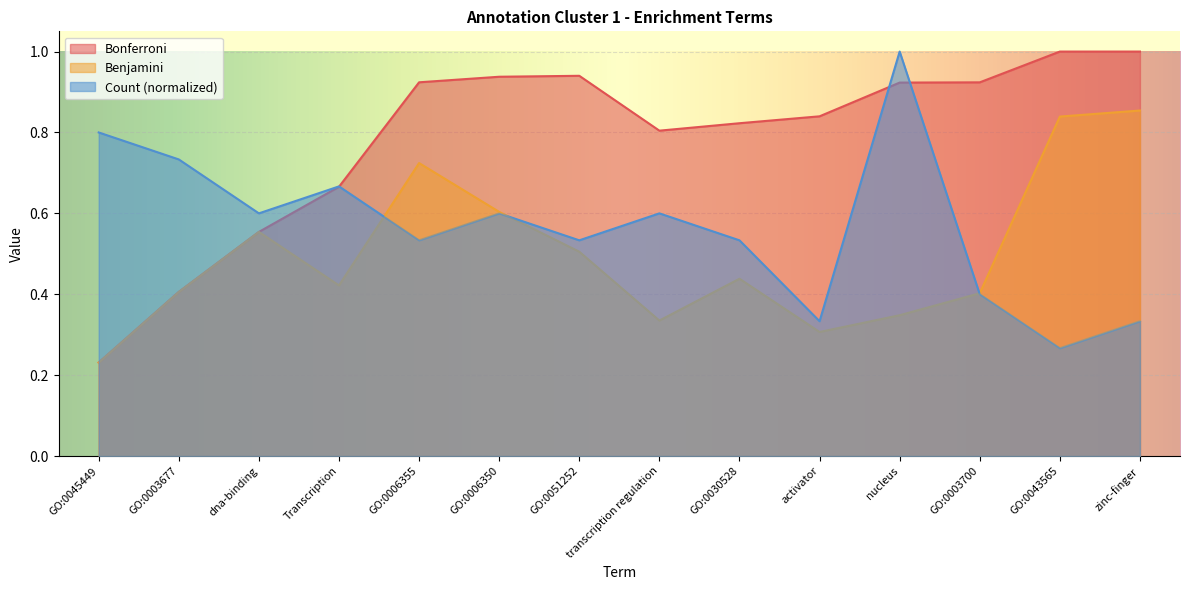

Which series has the largest total across all categories?

Bonferroni